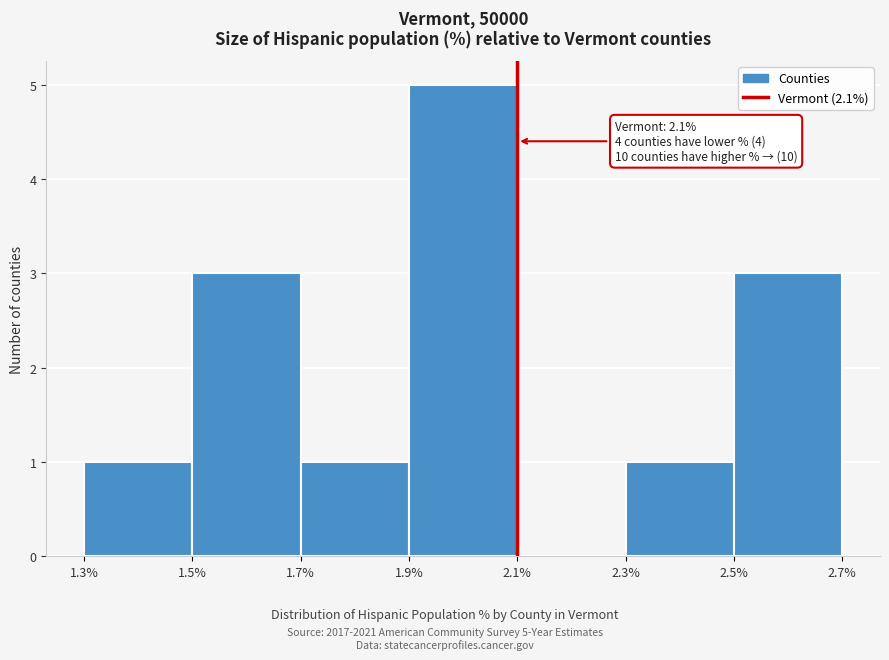

Which range on the x-axis has the tallest bar?

1.9% to 2.1%